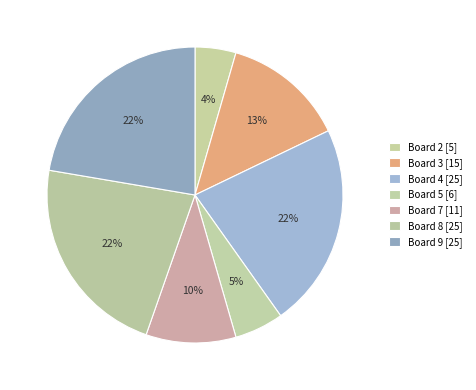

How many slices are in this pie chart?

7